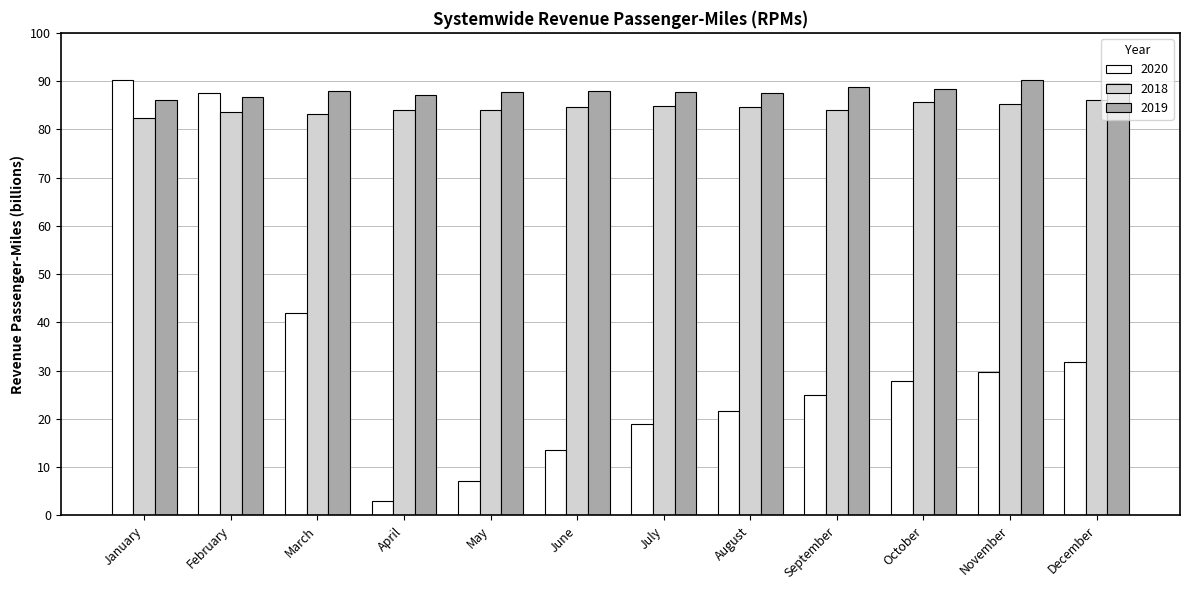

What is the difference between the second highest and minimum values in the 2019 series?

3.6